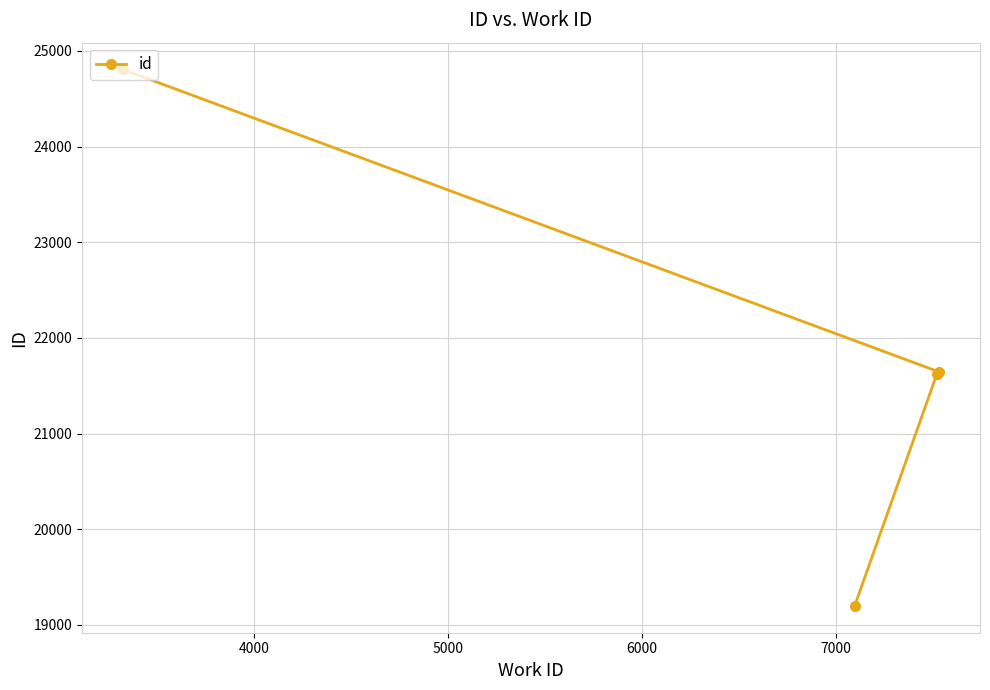

What is the difference between the second highest and minimum values?

2445